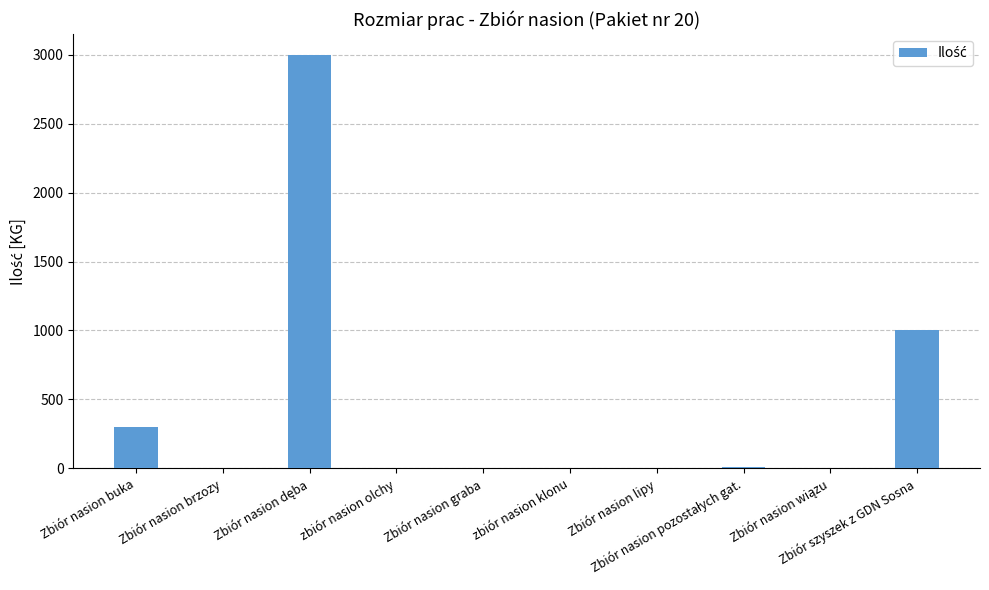

What is the difference between the values at Zbiór nasion graba and Zbiór nasion lipy?

1.0